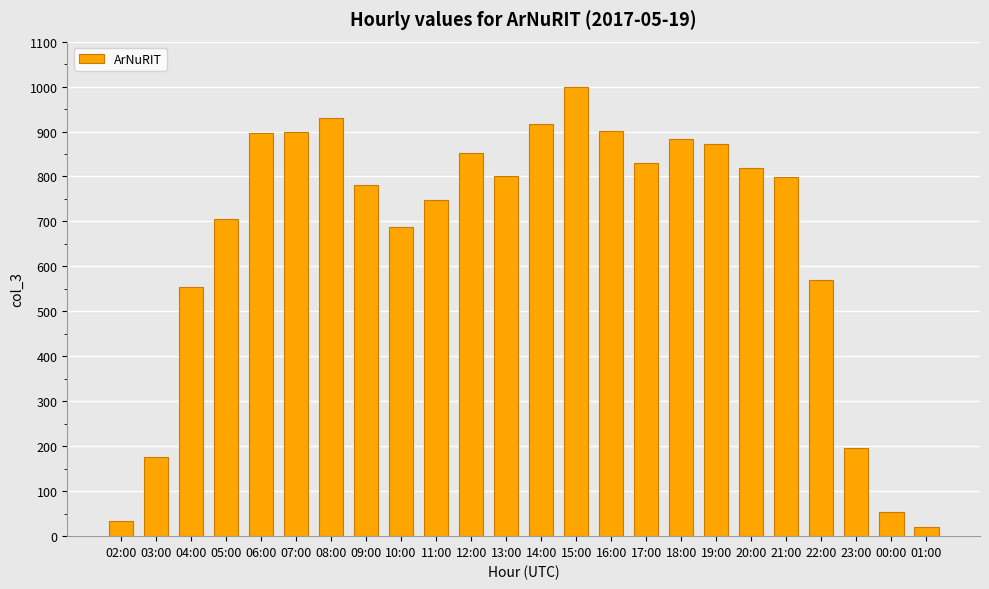

What is the greatest value displayed?

1000